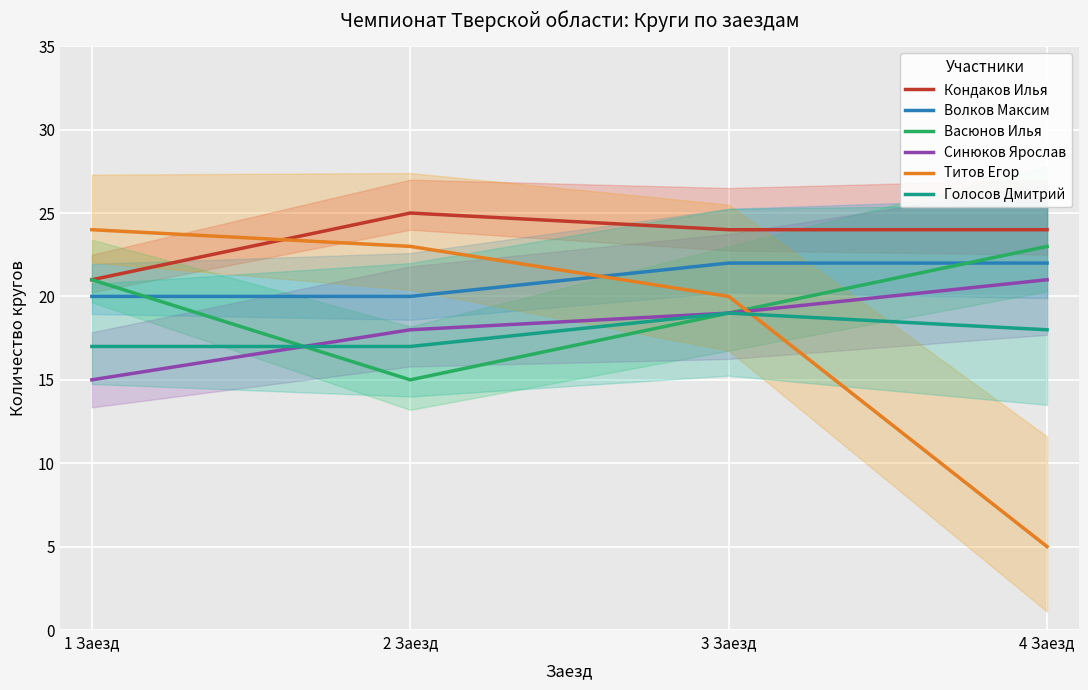

Which series has the widest spread of values?

Титов Егор